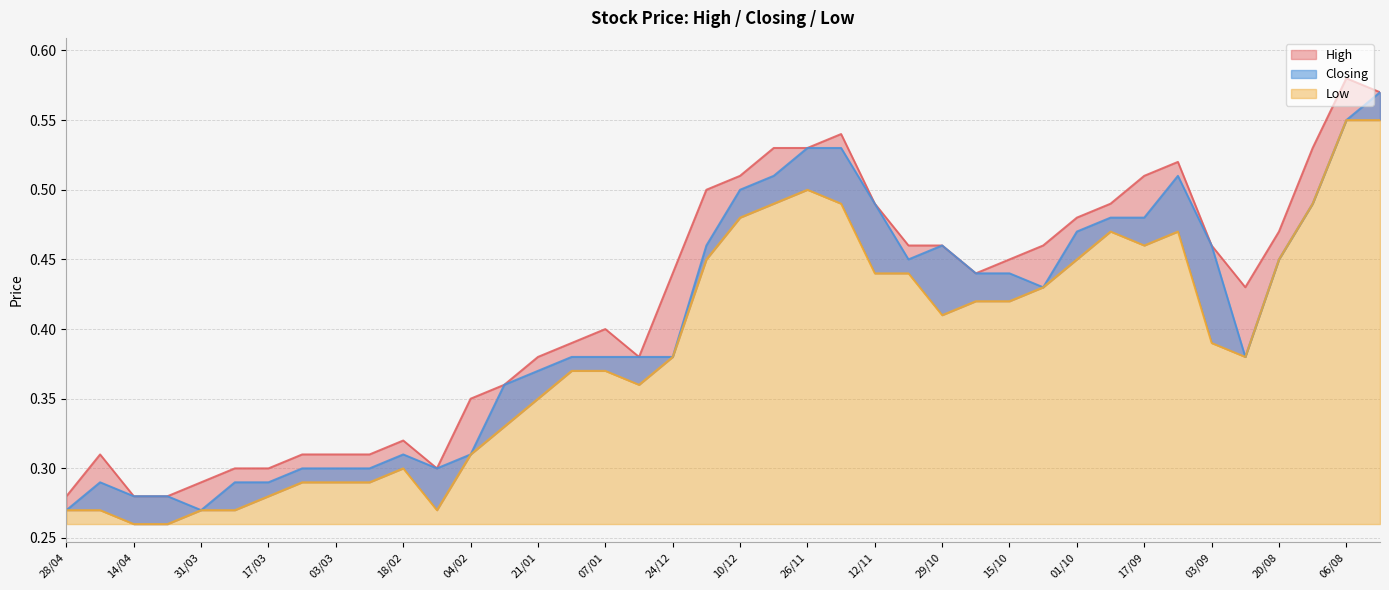

What is the difference between the maximum and minimum values in the High series?

0.3